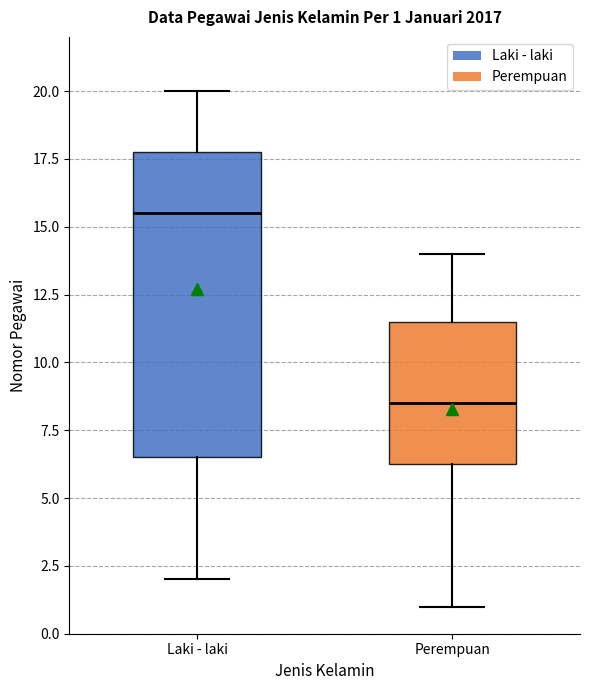

Comparing the boxes themselves (not the whiskers), which one is the tallest?

Laki - laki